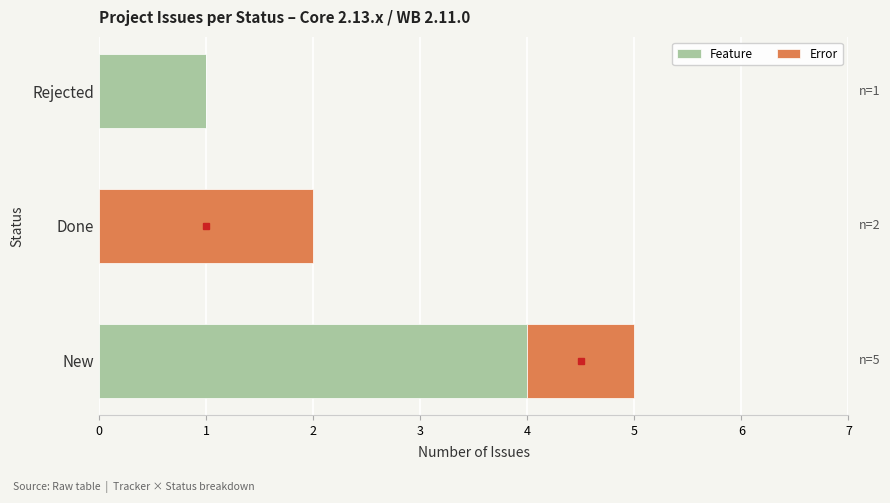

What value does the Feature series have at New?

4